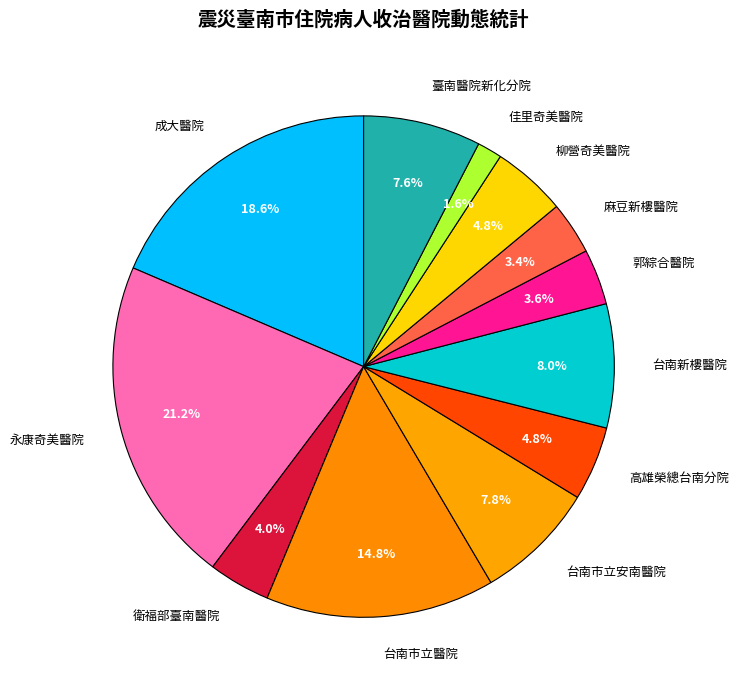

Which category has the smallest portion of the pie?

佳里奇美醫院